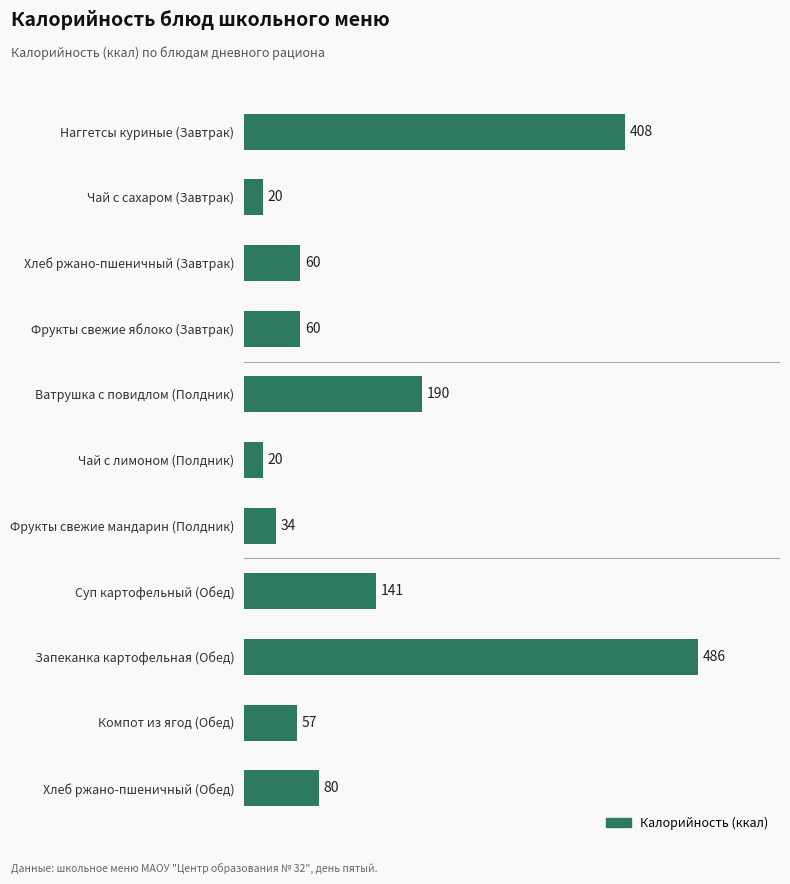

What is the average value?

141